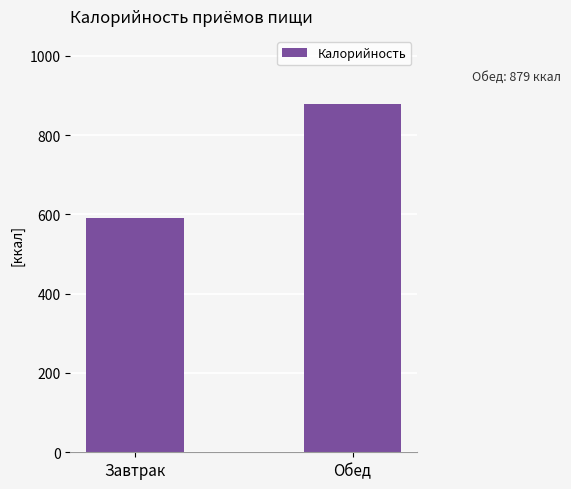

What is the change in value from Завтрак to Обед?

+288.3